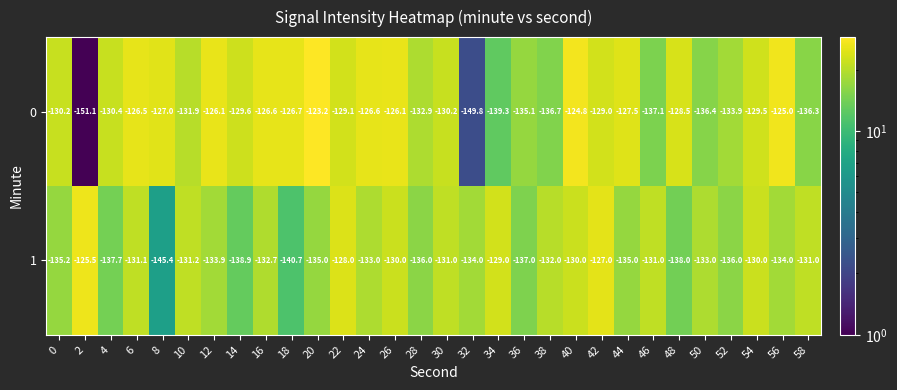

Rank the series by their maximum value, from lowest to highest.

1, 0